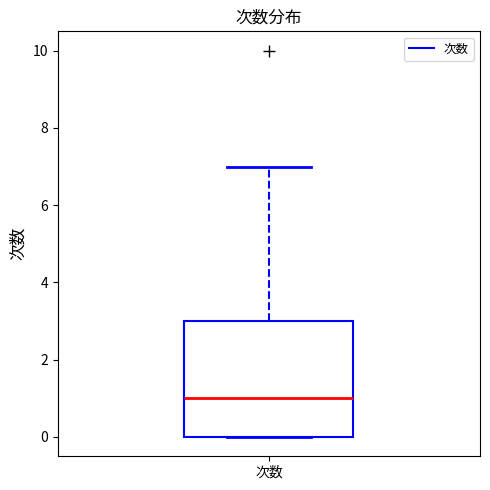

Transcribe this box plot: give where the median line is, the range the box spans, and where the two whiskers end, as read against the y-axis. The values are not printed on the chart, so give them approximately, as read against the axis.

median 1, box 0 to 3, whiskers 0 to 7